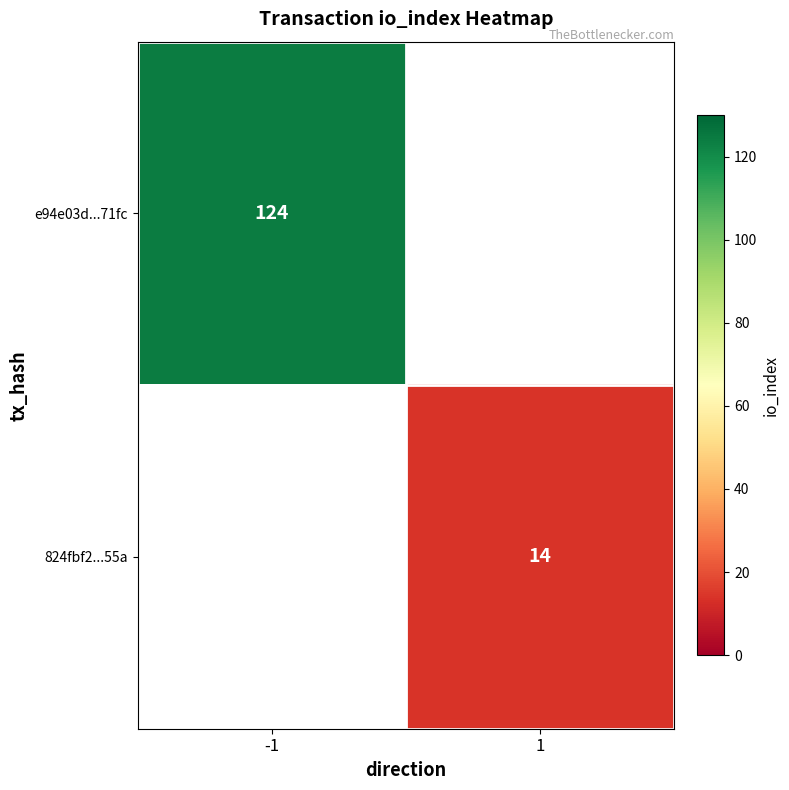

True or false: 824fbf2...55a has a value of 14 at 1.

True